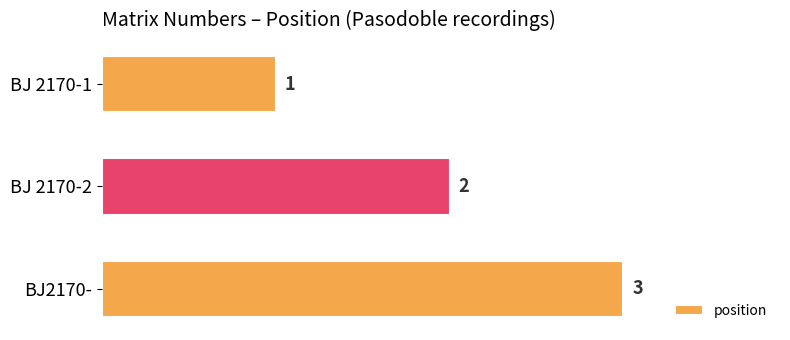

What is the sum of all values?

6